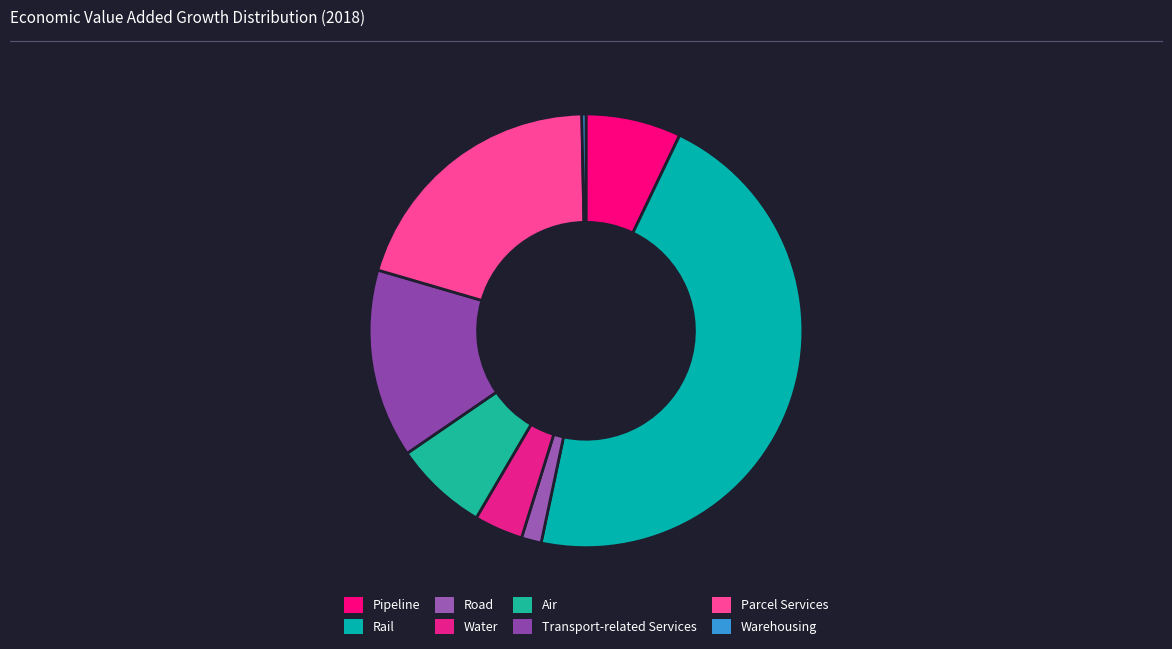

Which category has the smallest portion of the pie?

Warehousing